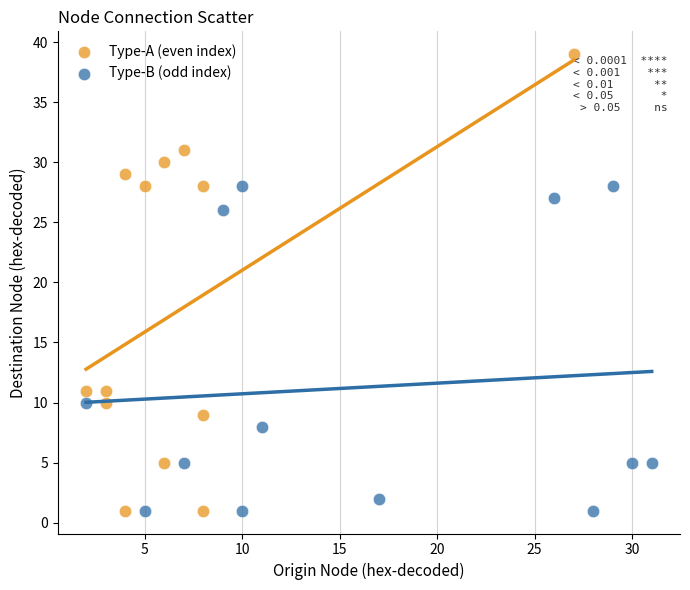

Which series has the widest spread of Y values?

Type-A (even index)